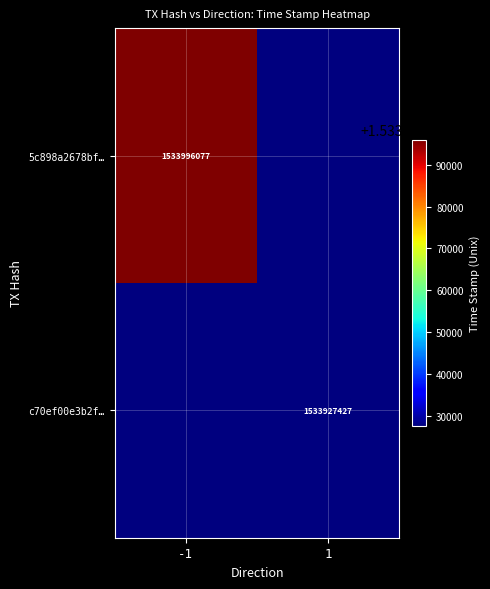

Which category has the highest value across all series?

-1